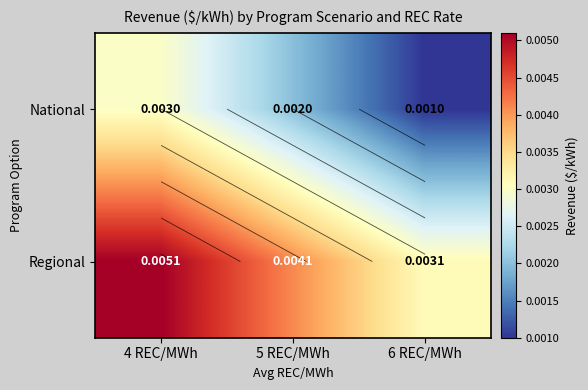

Count the number of categories in the chart.

3